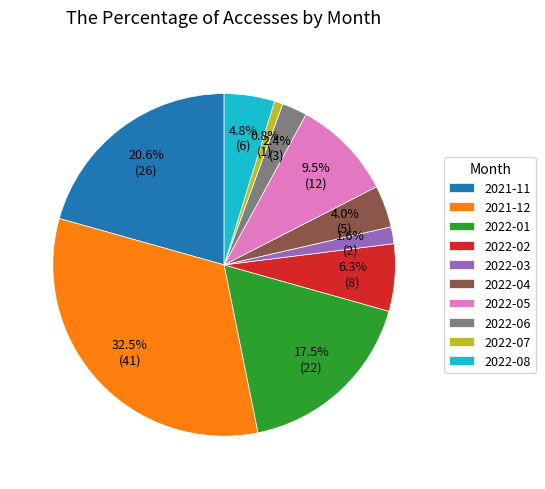

Is 2022-05 the majority of the pie?

No